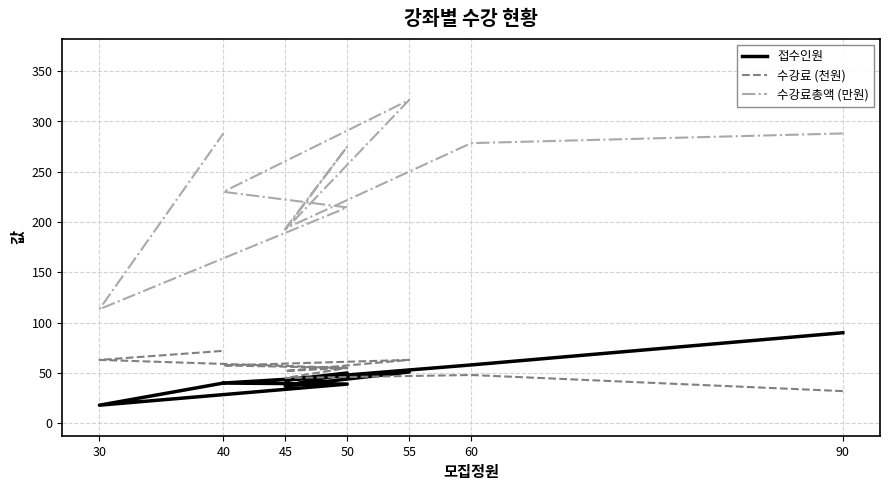

What is the minimum value shown in the chart?

18.0